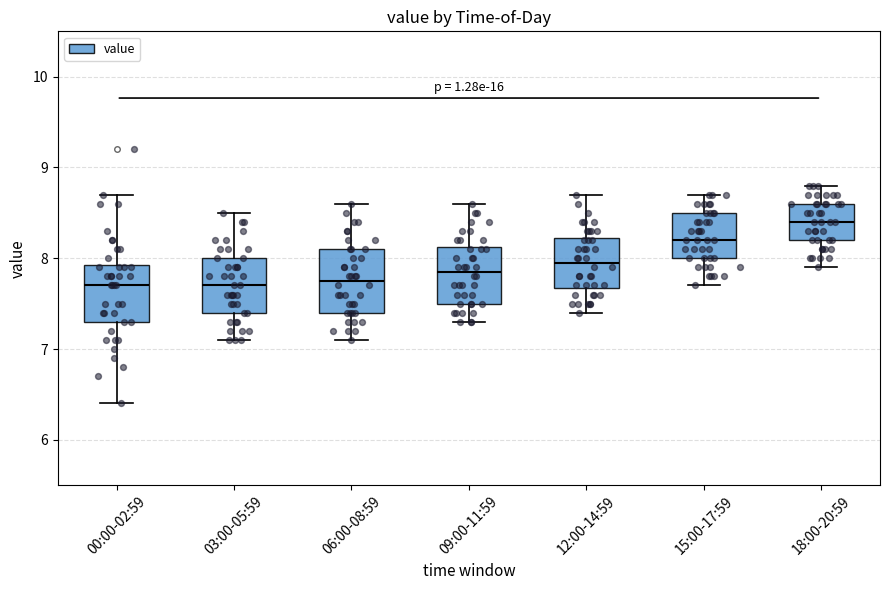

Reading left to right, read every box against the y-axis: the position of its median line, the range the box covers, and the ends of its whiskers. The values are not printed on the chart, so give them approximately, as read against the axis.

00:00-02:59: median 7.7, box 7.3 to 7.9, whiskers 6.4 to 8.7
03:00-05:59: median 7.7, box 7.4 to 8.0, whiskers 7.1 to 8.5
06:00-08:59: median 7.8, box 7.4 to 8.1, whiskers 7.1 to 8.6
09:00-11:59: median 7.9, box 7.5 to 8.1, whiskers 7.3 to 8.6
12:00-14:59: median 8.0, box 7.7 to 8.2, whiskers 7.4 to 8.7
15:00-17:59: median 8.2, box 8.0 to 8.5, whiskers 7.7 to 8.7
18:00-20:59: median 8.4, box 8.2 to 8.6, whiskers 7.9 to 8.8